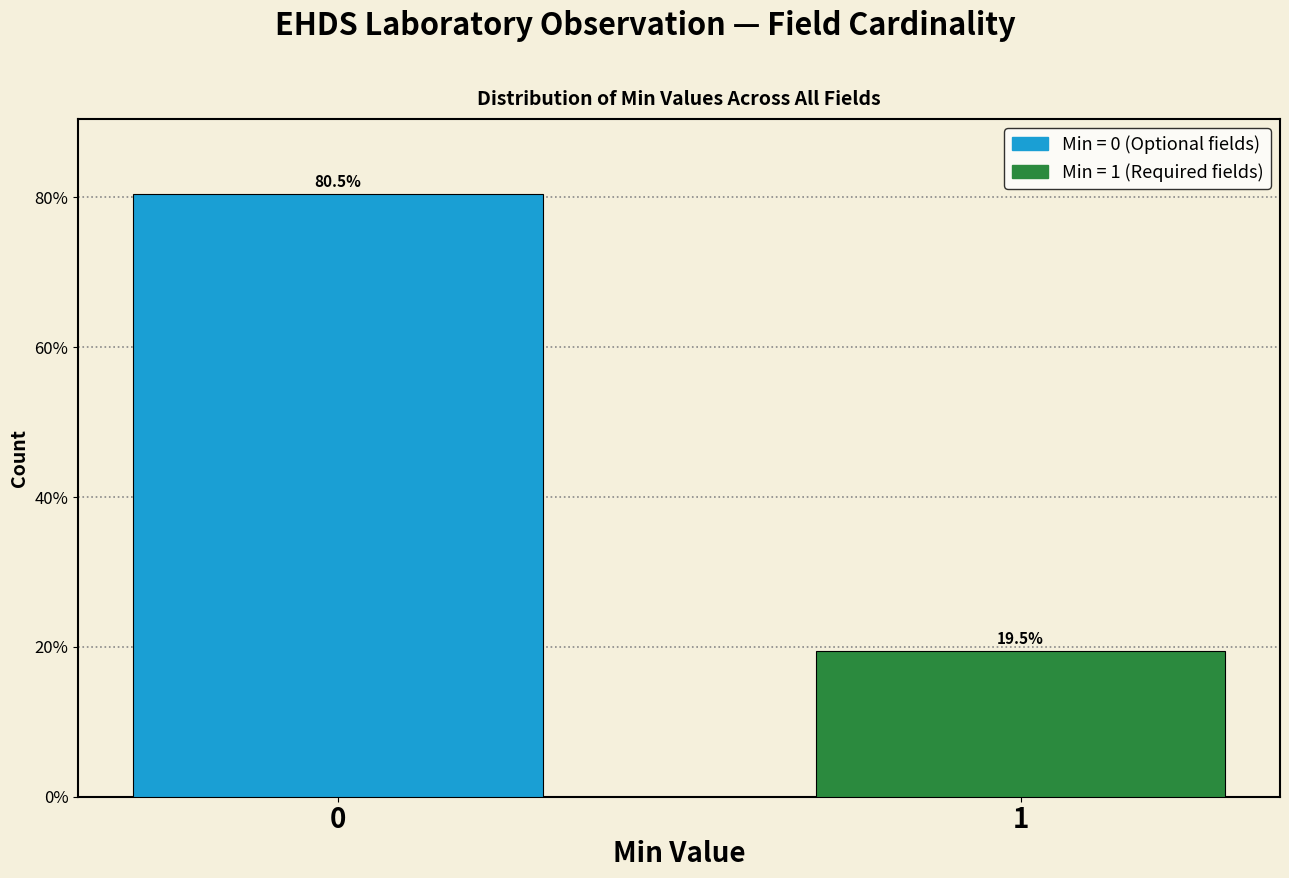

Reading right to left, what are all the values shown in this chart?

1=19.5	0=80.5